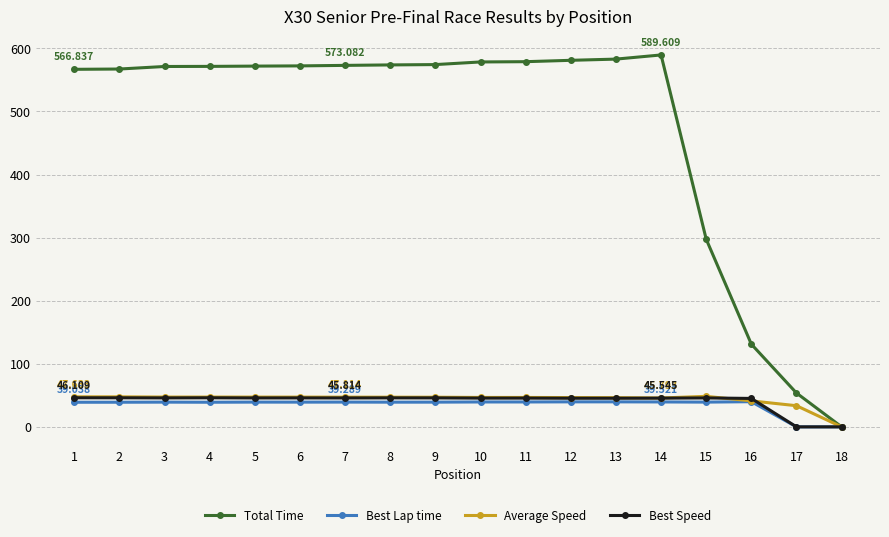

Does the chart display data point markers on the line(s)?

Yes